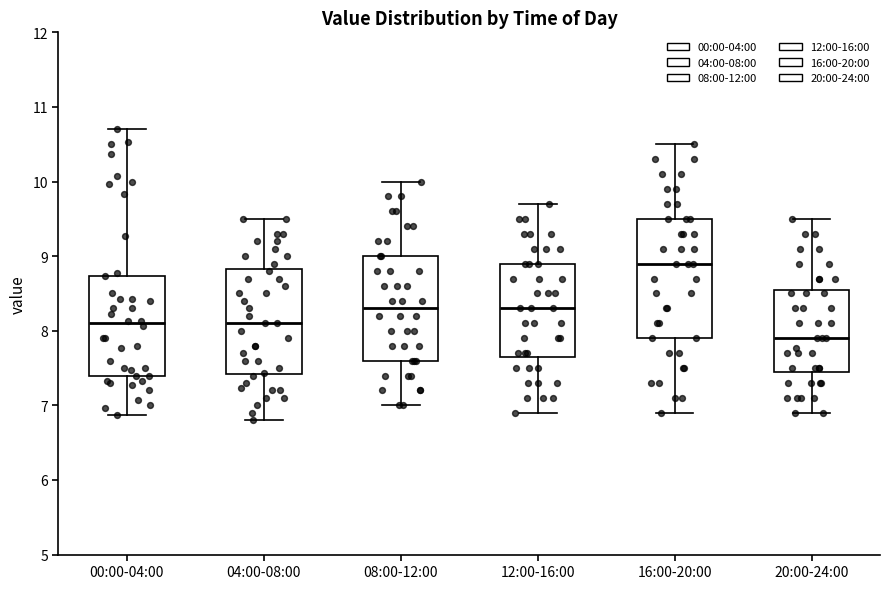

Where is the upper edge of the box for 20:00-24:00 on the y-axis? The values are not printed on the chart, so give them approximately, as read against the axis.

8.6